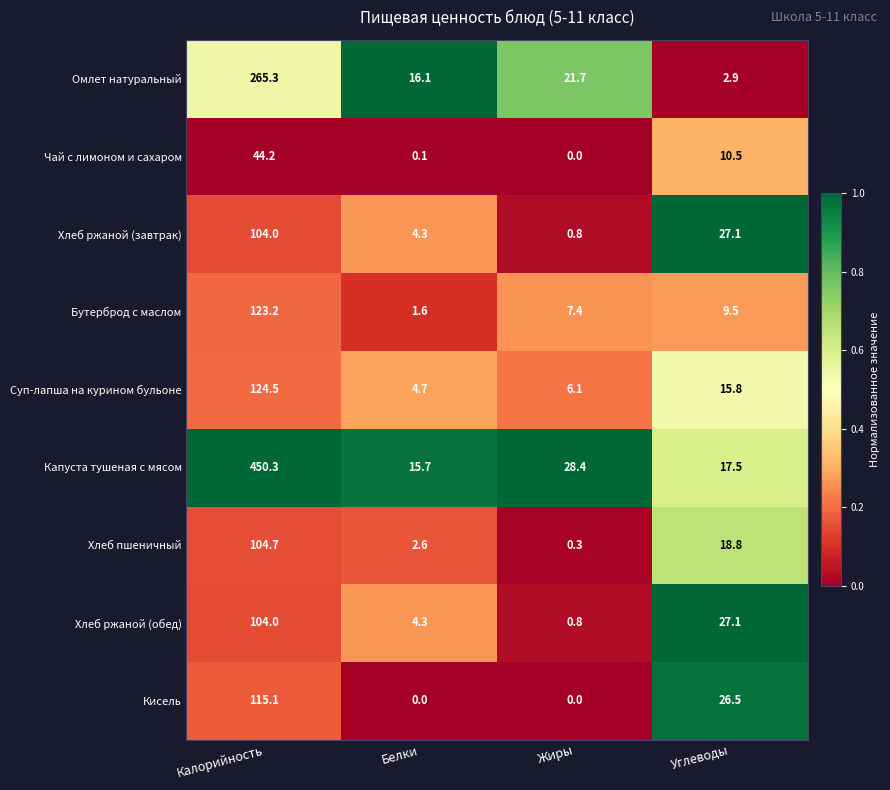

What is the spread (max minus min) of values at Белки?

16.1